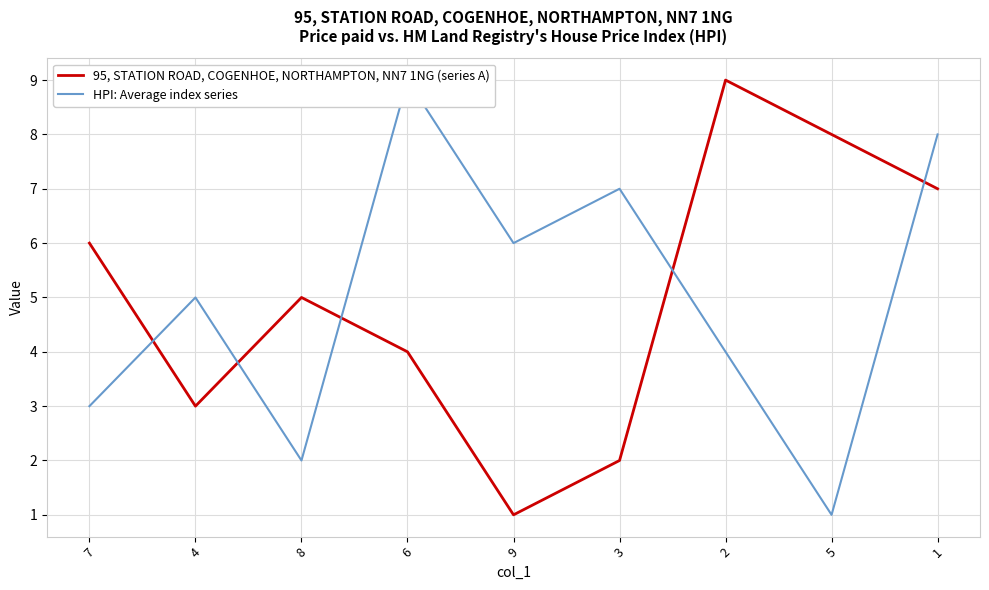

Which series has the widest spread of values?

95, STATION ROAD, COGENHOE, NORTHAMPTON, NN7 1NG (series A)